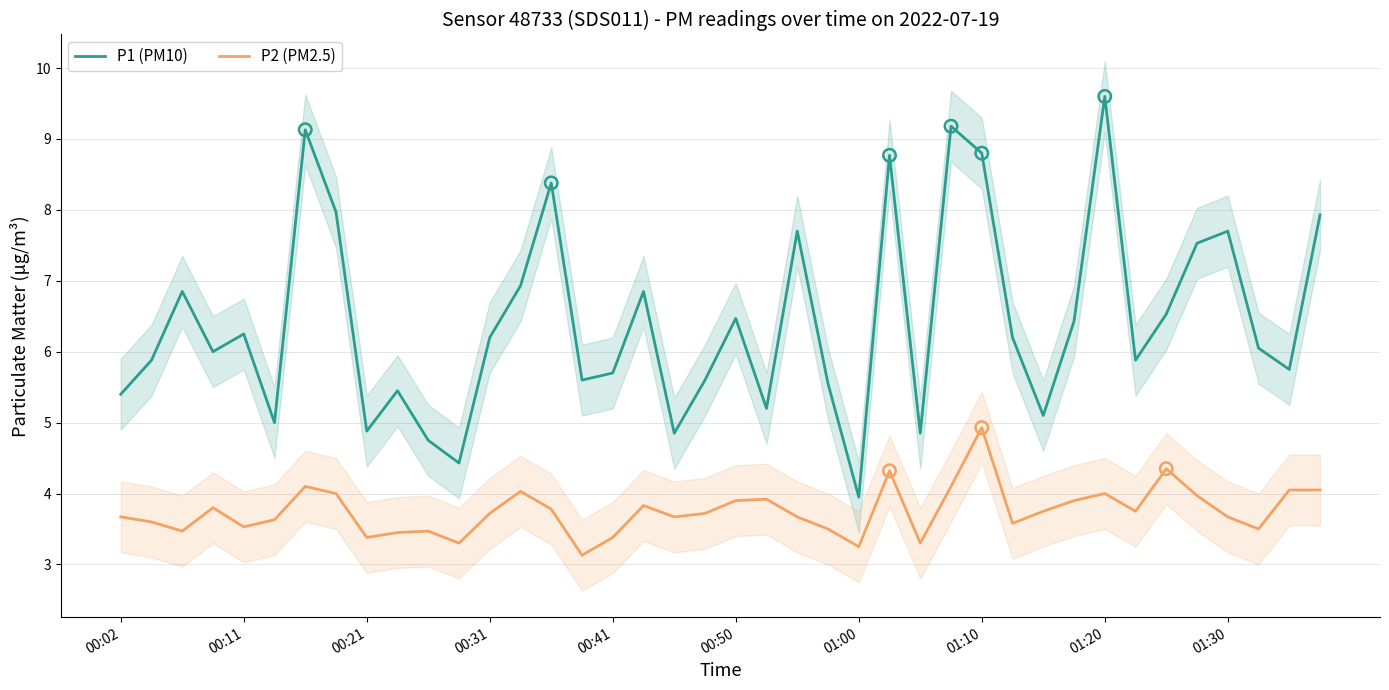

Which series has the largest Y range (max minus min)?

P1 (PM10)